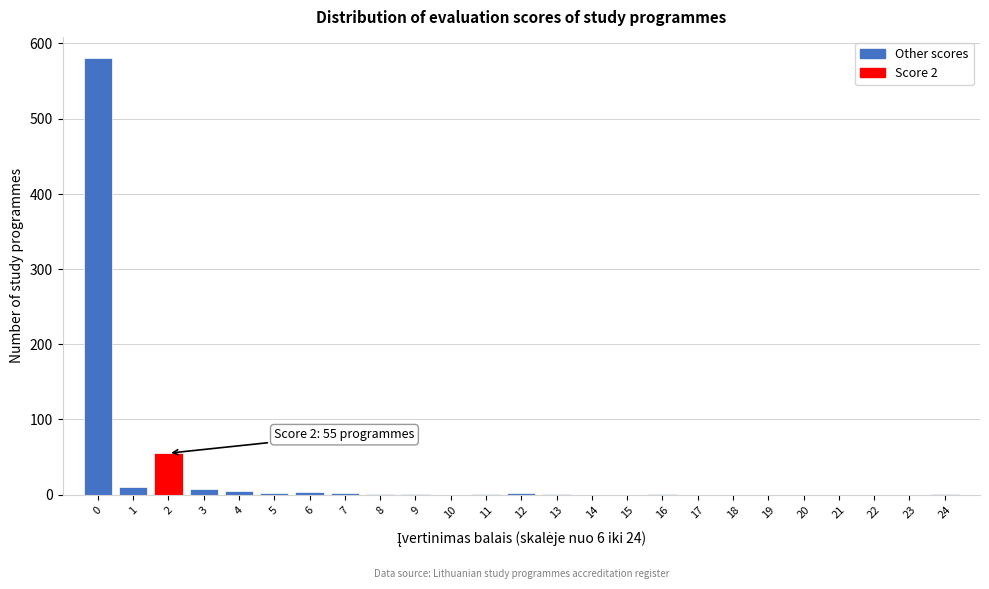

Is it true that the value at 0 is 580?

True